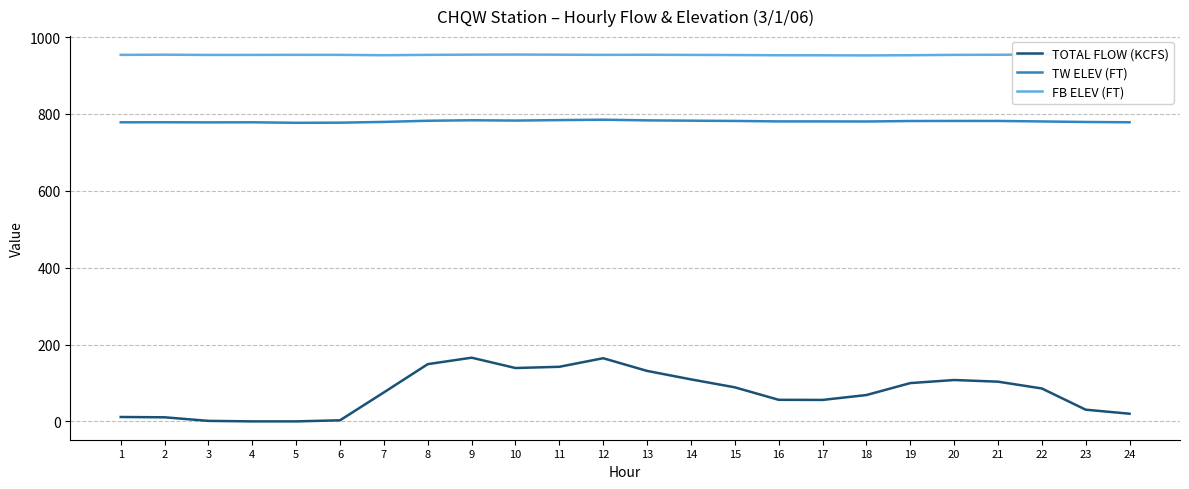

True or false: TOTAL FLOW (KCFS) and TW ELEV (FT) intersect in this chart.

False